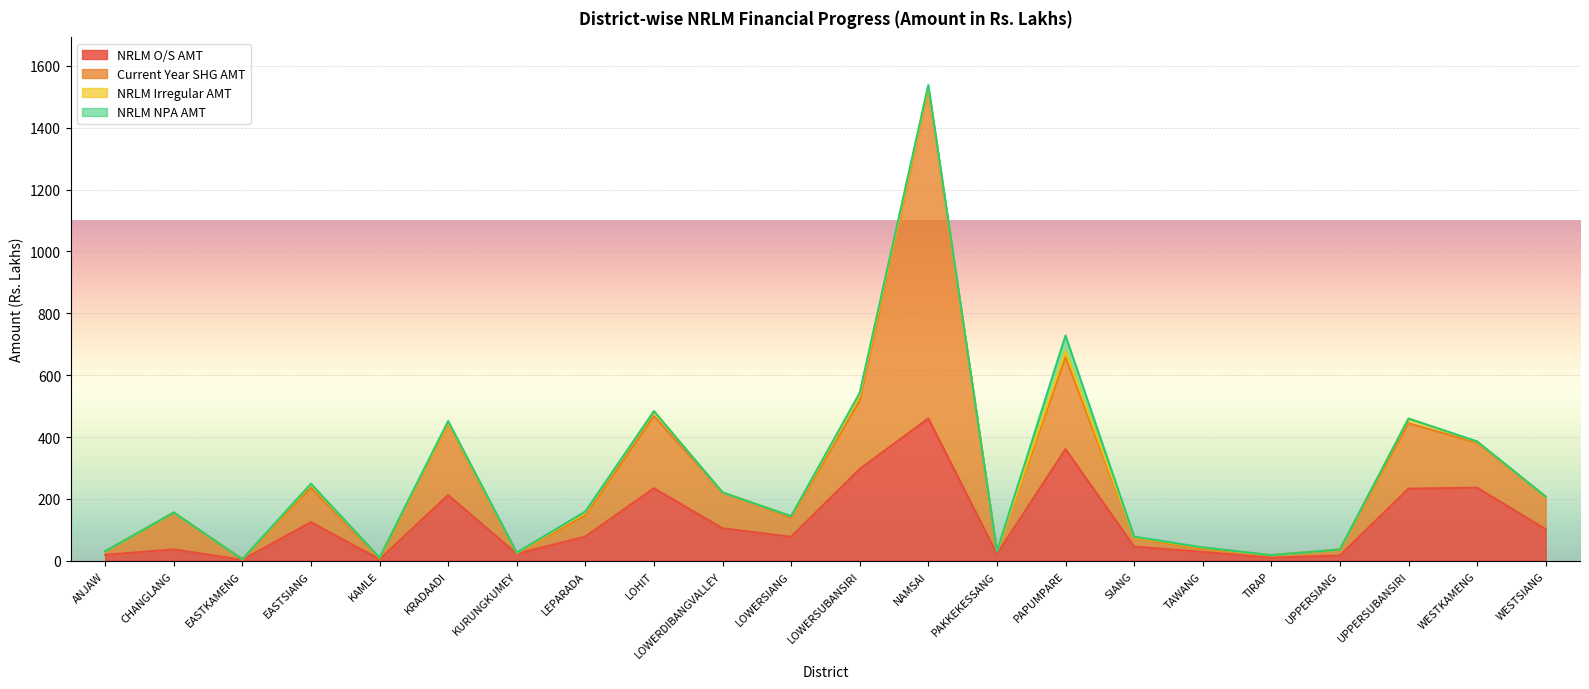

How many interior local valleys does the NRLM Irregular AMT series have?

6